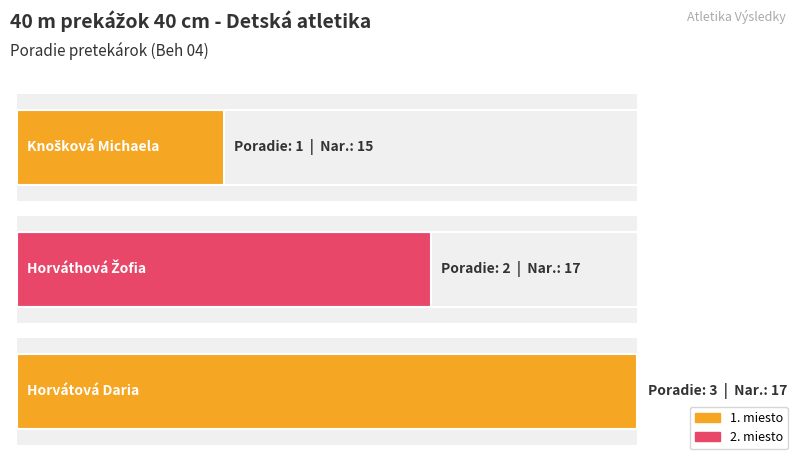

What is the difference between the second highest and minimum values?

1